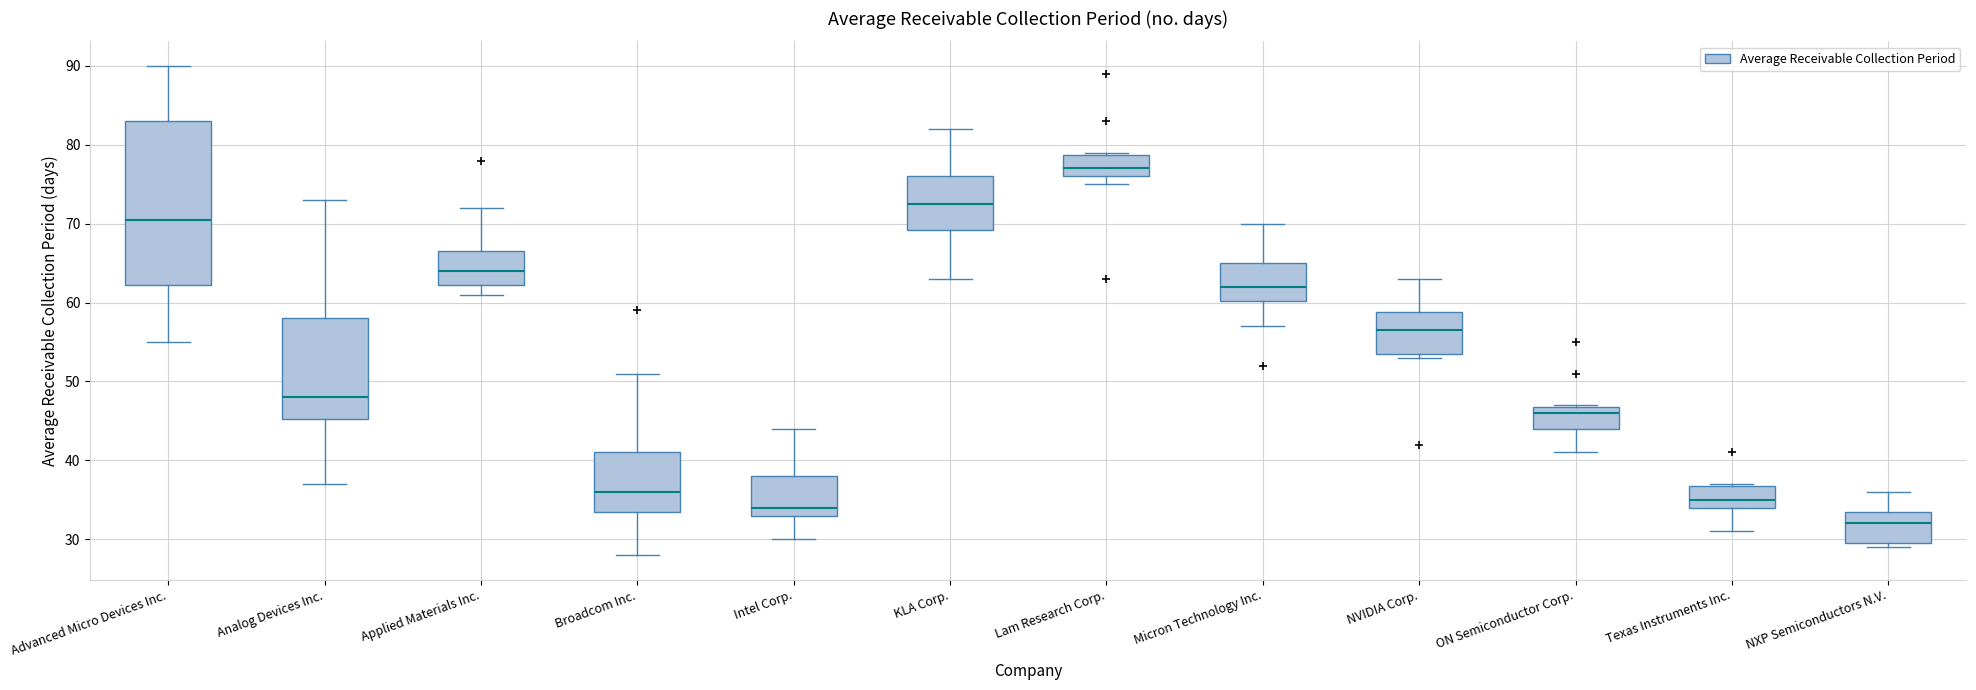

Reading left to right, read every box against the y-axis: the position of its median line, the range the box covers, and the ends of its whiskers. The values are not printed on the chart, so give them approximately, as read against the axis.

Advanced Micro Devices Inc.: median 71, box 62 to 83, whiskers 55 to 90
Analog Devices Inc.: median 48, box 45 to 58, whiskers 37 to 73
Applied Materials Inc.: median 64, box 62 to 67, whiskers 61 to 72
Broadcom Inc.: median 36, box 34 to 41, whiskers 28 to 51
Intel Corp.: median 34, box 33 to 38, whiskers 30 to 44
KLA Corp.: median 73, box 69 to 76, whiskers 63 to 82
Lam Research Corp.: median 77, box 76 to 79, whiskers 75 to 79
Micron Technology Inc.: median 62, box 60 to 65, whiskers 57 to 70
NVIDIA Corp.: median 57, box 54 to 59, whiskers 53 to 63
ON Semiconductor Corp.: median 46, box 44 to 47, whiskers 41 to 47
Texas Instruments Inc.: median 35, box 34 to 37, whiskers 31 to 37
NXP Semiconductors N.V.: median 32, box 30 to 34, whiskers 29 to 36